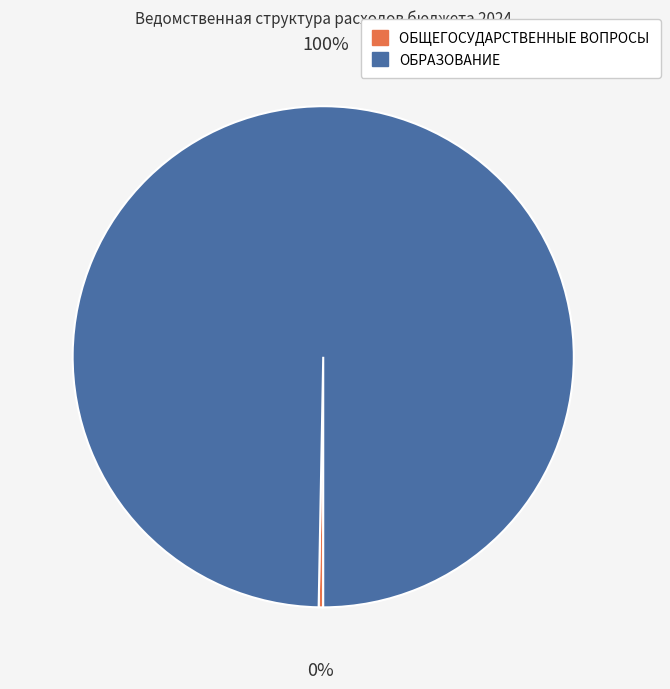

To the nearest percent, what is the combined percentage of ОБРАЗОВАНИЕ and ОБЩЕГОСУДАРСТВЕННЫЕ ВОПРОСЫ?

100%